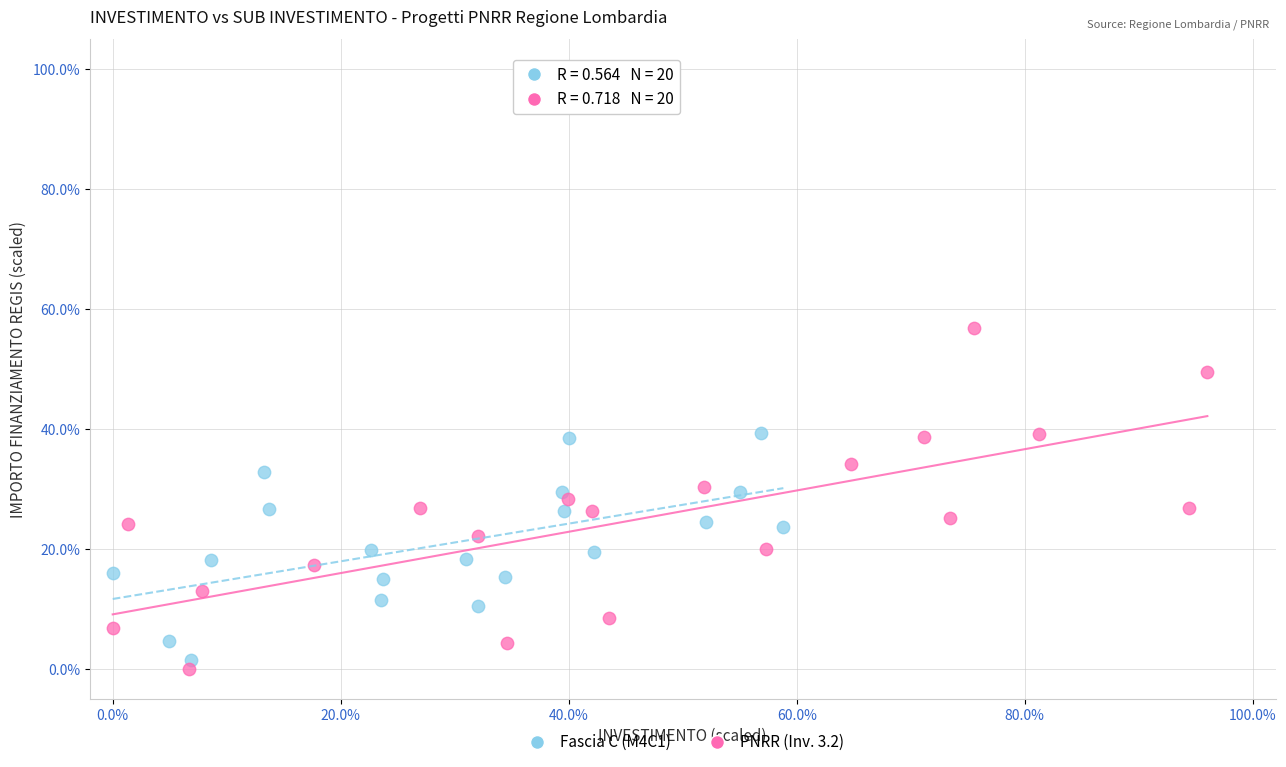

Which series has the widest spread of Y values?

PNRR (Inv. 3.2)